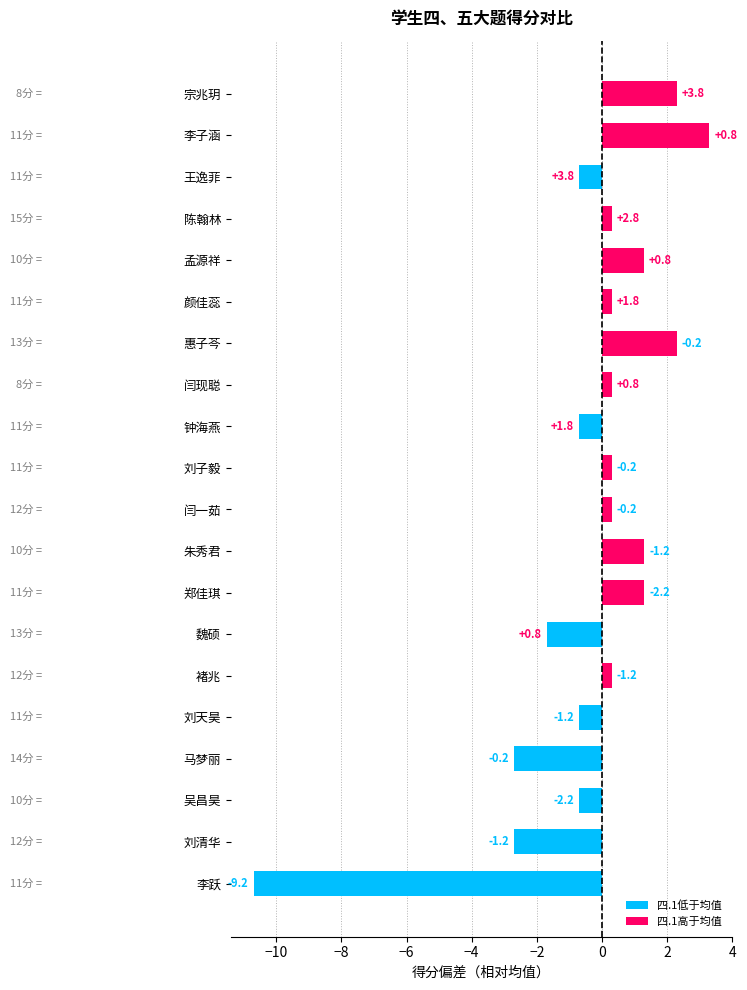

Are the bars horizontal?

Yes